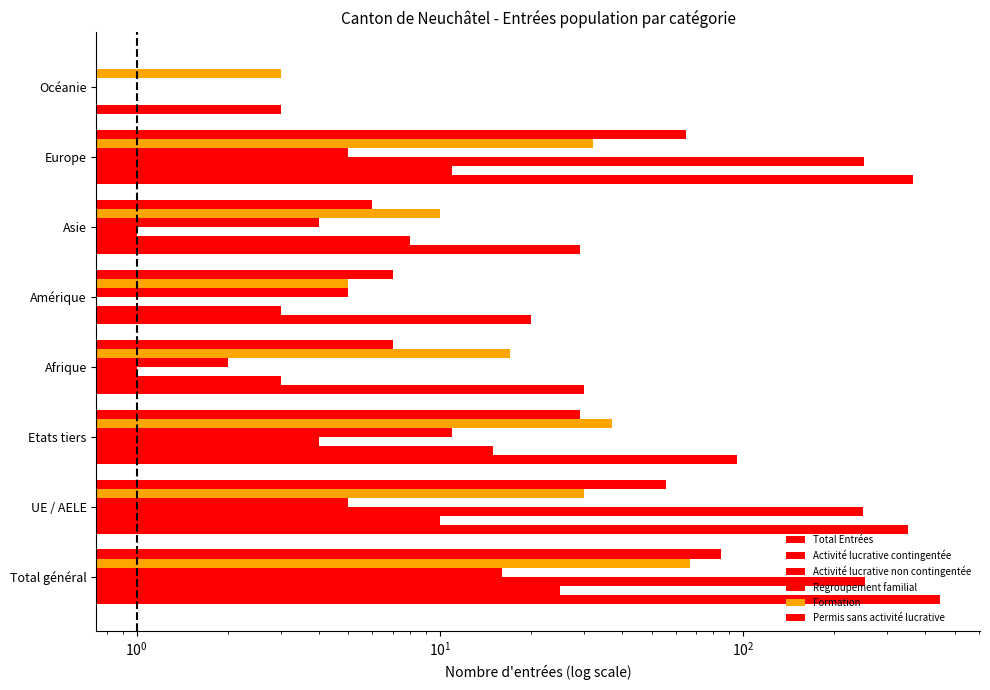

What are all the series names shown in the legend?

Total Entrées, Activité lucrative contingentée, Activité lucrative non contingentée, Regroupement familial, Formation, Permis sans activité lucrative